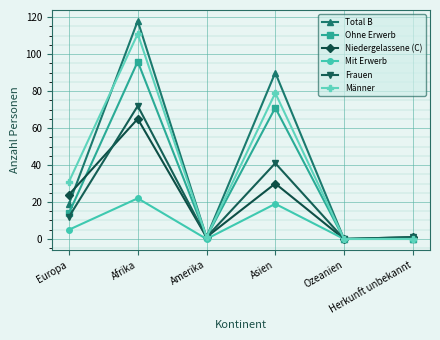

Rank the series by their maximum value, from highest to lowest.

Total B, Männer, Ohne Erwerb, Frauen, Niedergelassene (C), Mit Erwerb